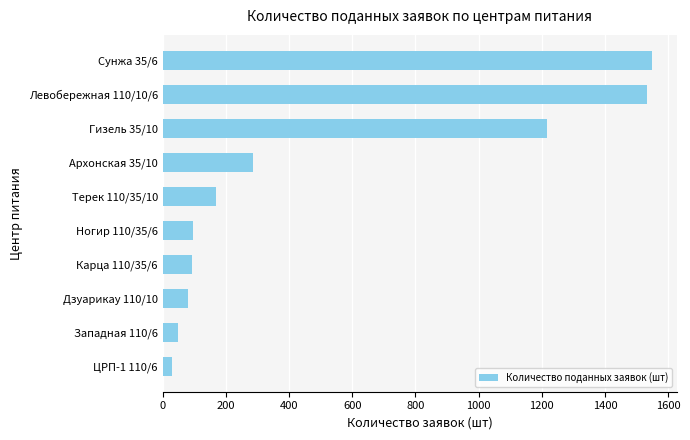

What is the difference between the second highest and second lowest values?

1482